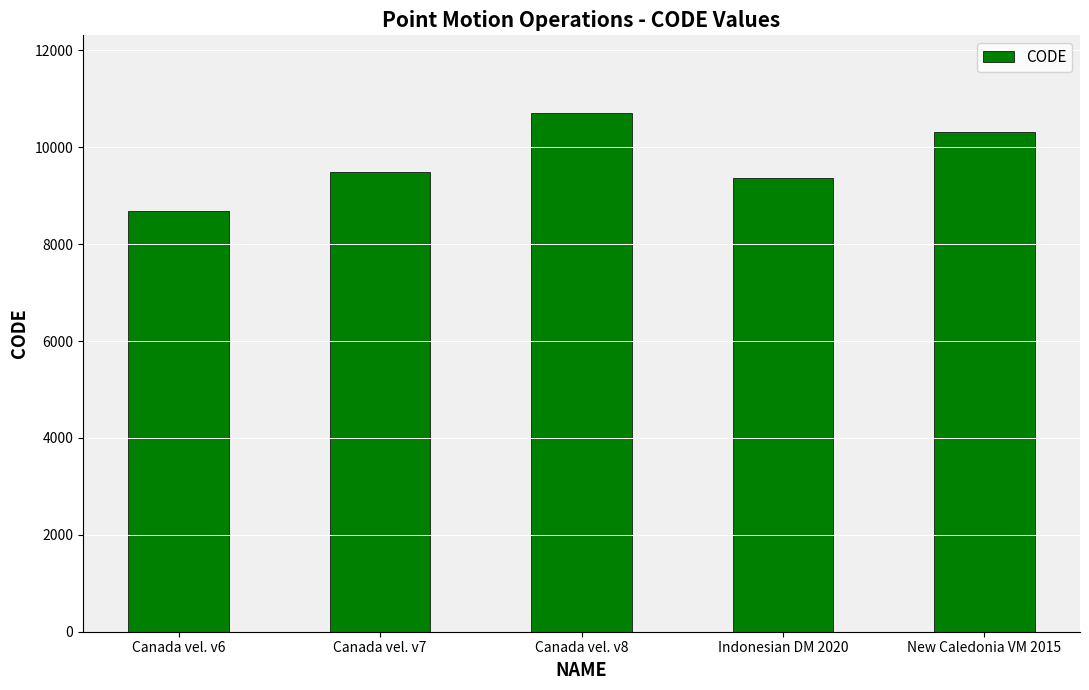

Reading left to right, extract all data points from this chart.

Canada vel. v6=8676	Canada vel. v7=9483	Canada vel. v8=10707	Indonesian DM 2020=9375	New Caledonia VM 2015=10323